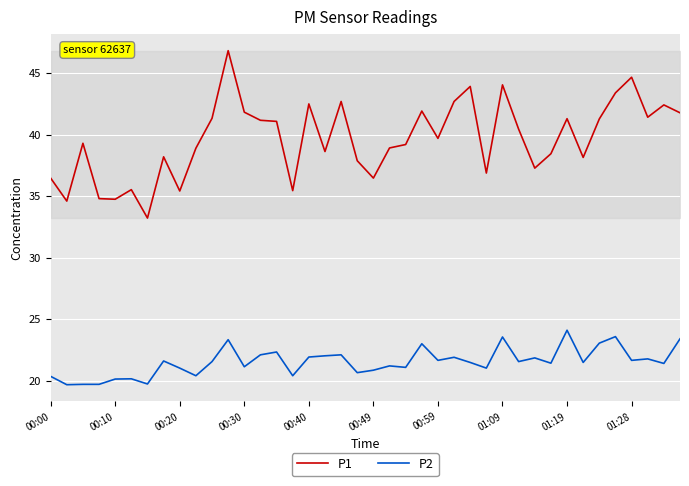

What is the highest value of the P2 series?

24.1